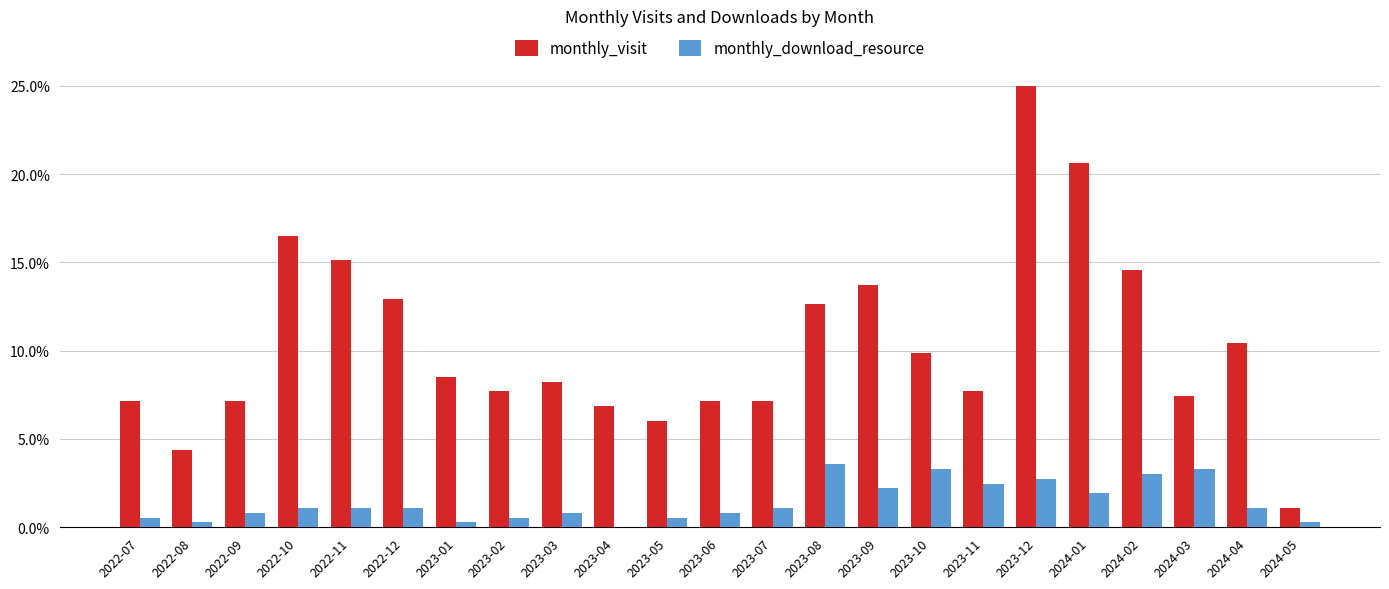

At which label does monthly_visit first exceed 30?

2022-10